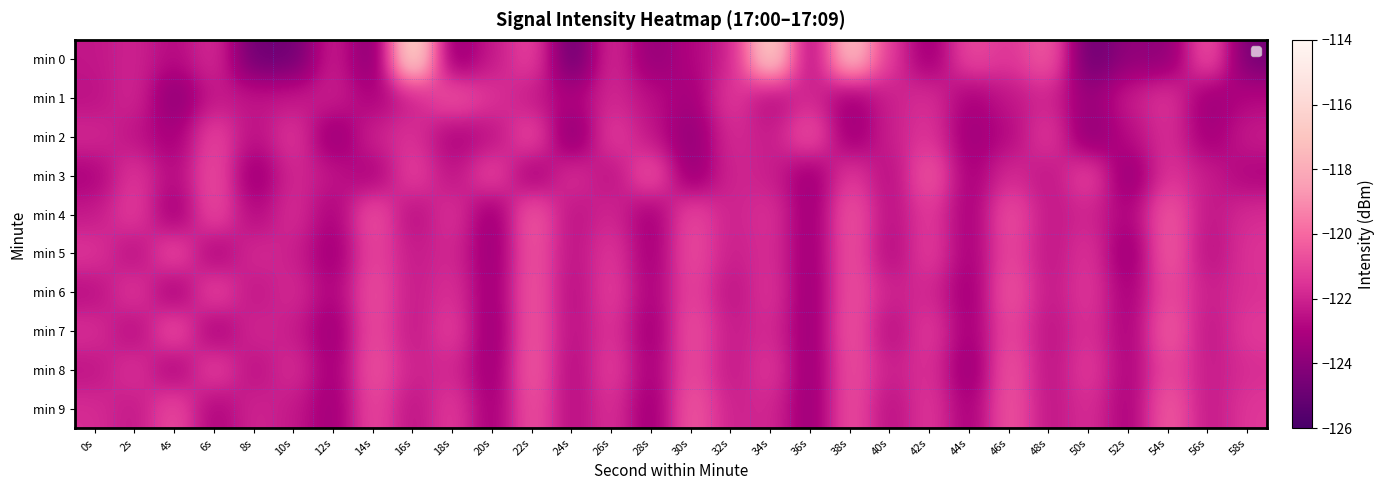

Reading left to right, list all the values displayed in this chart.

min 0: 0s=-122.4	2s=-122.0	4s=-122.8	6s=-121.6	8s=-124.9	10s=-124.8	12s=-122.0	14s=-124.4	16s=-115.3	18s=-123.9	20s=-122.3	22s=-120.9	24s=-125.2	26s=-121.6	28s=-123.8	30s=-122.9	32s=-122.1	34s=-116.0	36s=-123.3	38s=-116.9	40s=-121.4	42s=-123.6	44s=-120.8	46s=-121.5	48s=-120.2	50s=-125.0	52s=-123.8	54s=-123.9	56s=-120.4	58s=-124.6
min 1: 0s=-122.6	2s=-121.8	4s=-124.1	6s=-122.3	8s=-122.4	10s=-122.3	12s=-122.1	14s=-123.1	16s=-122.1	18s=-120.4	20s=-121.5	22s=-122.3	24s=-123.1	26s=-121.8	28s=-122.6	30s=-123.4	32s=-121.2	34s=-122.9	36s=-121.7	38s=-123.5	40s=-122.1	42s=-121.6	44s=-123.2	46s=-122.4	48s=-121.9	50s=-123.7	52s=-122.2	54s=-121.4	56s=-123.6	58s=-122.8
min 2: 0s=-121.8	2s=-122.5	4s=-123.3	6s=-120.9	8s=-122.7	10s=-121.3	12s=-123.8	14s=-122.0	16s=-121.5	18s=-123.1	20s=-122.6	22s=-120.7	24s=-124.2	26s=-121.1	28s=-122.4	30s=-123.9	32s=-121.7	34s=-122.3	36s=-120.5	38s=-123.6	40s=-122.1	42s=-121.4	44s=-123.5	46s=-122.8	48s=-121.2	50s=-124.0	52s=-122.7	54s=-121.6	56s=-123.4	58s=-122.2
min 3: 0s=-123.1	2s=-121.3	4s=-122.9	6s=-120.6	8s=-123.7	10s=-121.8	12s=-122.4	14s=-123.2	16s=-121.0	18s=-122.6	20s=-120.8	22s=-123.4	24s=-121.5	26s=-122.7	28s=-120.4	30s=-123.8	32s=-121.9	34s=-122.1	36s=-123.6	38s=-121.2	40s=-122.8	42s=-120.3	44s=-123.3	46s=-121.7	48s=-122.5	50s=-120.9	52s=-123.9	54s=-121.4	56s=-122.2	58s=-123.0
min 4: 0s=-122.3	2s=-121.1	4s=-123.5	6s=-120.7	8s=-122.9	10s=-121.6	12s=-123.2	14s=-120.5	16s=-122.8	18s=-121.4	20s=-123.7	22s=-120.2	24s=-122.6	26s=-121.8	28s=-123.4	30s=-120.8	32s=-122.1	34s=-121.5	36s=-123.6	38s=-120.4	40s=-122.7	42s=-121.2	44s=-123.3	46s=-120.6	48s=-122.4	50s=-121.9	52s=-123.1	54s=-120.3	56s=-122.5	58s=-121.7
min 5: 0s=-121.4	2s=-122.8	4s=-120.6	6s=-123.2	8s=-121.7	10s=-122.1	12s=-123.5	14s=-120.9	16s=-122.3	18s=-121.8	20s=-123.7	22s=-120.4	24s=-122.6	26s=-121.3	28s=-123.4	30s=-120.7	32s=-122.2	34s=-121.6	36s=-123.6	38s=-120.5	40s=-122.9	42s=-121.1	44s=-123.3	46s=-120.8	48s=-122.5	50s=-121.4	52s=-123.8	54s=-120.2	56s=-122.7	58s=-121.5
min 6: 0s=-122.7	2s=-121.2	4s=-123.4	6s=-120.8	8s=-122.5	10s=-121.7	12s=-123.1	14s=-120.6	16s=-122.3	18s=-121.5	20s=-123.6	22s=-120.3	24s=-122.8	26s=-121.1	28s=-123.2	30s=-120.9	32s=-122.6	34s=-121.4	36s=-123.7	38s=-120.5	40s=-122.1	42s=-121.8	44s=-123.5	46s=-120.4	48s=-122.4	50s=-121.3	52s=-123.3	54s=-120.7	56s=-122.2	58s=-121.6
min 7: 0s=-121.6	2s=-122.9	4s=-120.5	6s=-123.3	8s=-121.8	10s=-122.2	12s=-123.6	14s=-120.7	16s=-122.4	18s=-121.1	20s=-123.8	22s=-120.3	24s=-122.7	26s=-121.4	28s=-123.5	30s=-120.6	32s=-122.3	34s=-121.7	36s=-123.7	38s=-120.4	40s=-122.8	42s=-121.2	44s=-123.4	46s=-120.8	48s=-122.6	50s=-121.5	52s=-123.2	54s=-120.2	56s=-122.5	58s=-121.3
min 8: 0s=-122.5	2s=-121.4	4s=-123.2	6s=-120.9	8s=-122.7	10s=-121.6	12s=-123.4	14s=-120.5	16s=-122.1	18s=-121.8	20s=-123.6	22s=-120.2	24s=-122.9	26s=-121.1	28s=-123.3	30s=-120.7	32s=-122.4	34s=-121.3	36s=-123.7	38s=-120.6	40s=-122.2	42s=-121.5	44s=-123.8	46s=-120.4	48s=-122.6	50s=-121.2	52s=-123.1	54s=-120.8	56s=-122.3	58s=-121.7
min 9: 0s=-121.7	2s=-122.4	4s=-120.7	6s=-123.1	8s=-121.9	10s=-122.3	12s=-123.5	14s=-120.8	16s=-122.6	18s=-121.2	20s=-123.4	22s=-120.5	24s=-122.8	26s=-121.5	28s=-123.6	30s=-120.3	32s=-122.1	34s=-121.8	36s=-123.7	38s=-120.6	40s=-122.7	42s=-121.3	44s=-123.3	46s=-120.4	48s=-122.5	50s=-121.6	52s=-123.2	54s=-120.2	56s=-122.4	58s=-121.4